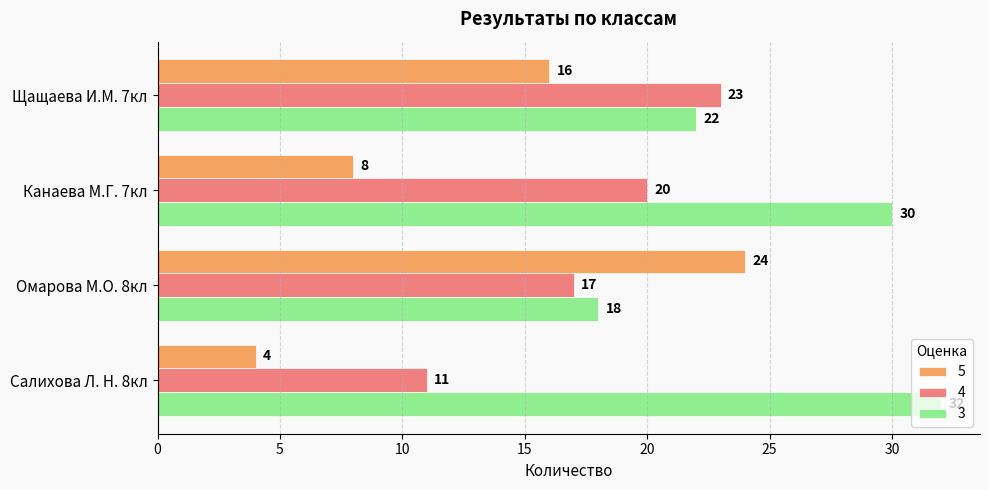

Rank the series by their average value, from highest to lowest.

3, 4, 5